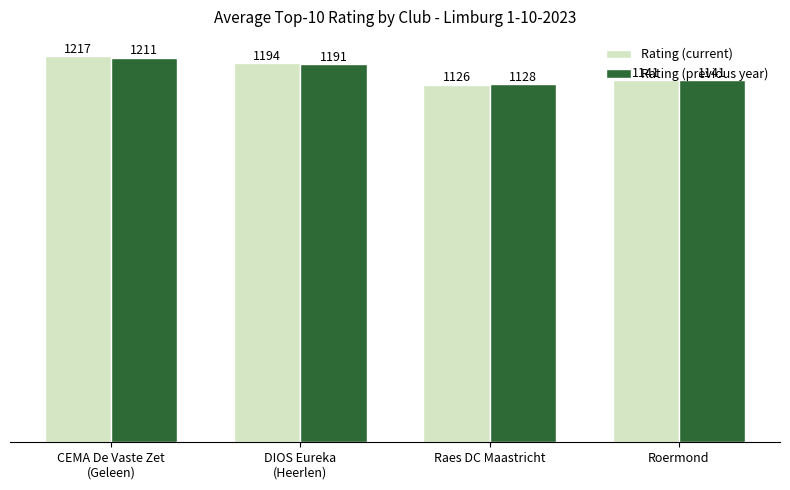

What is the value of the Rating (current) bar at the 1st from the left?

1217